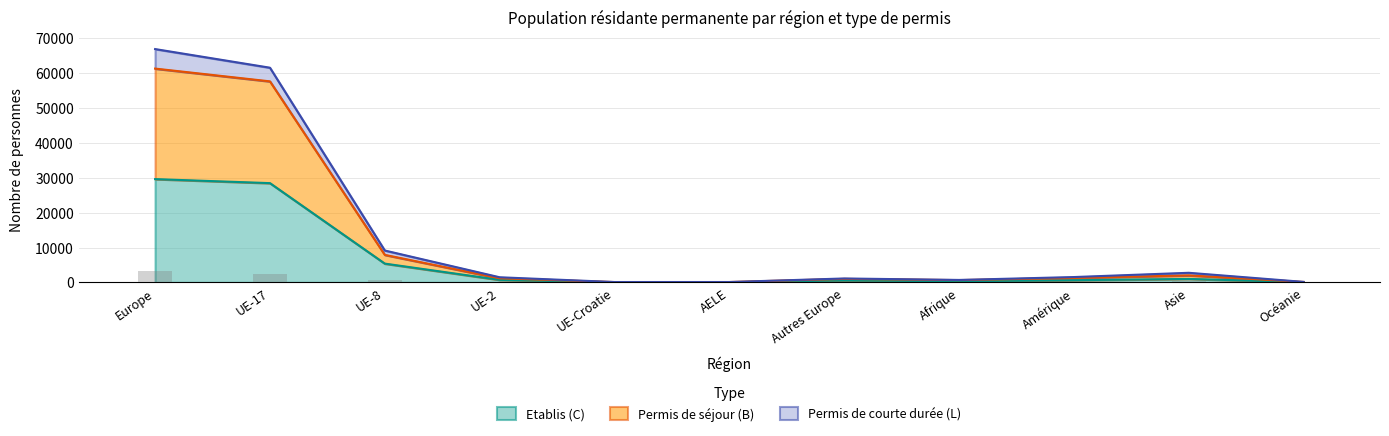

Does the chart contain stacked bars?

No